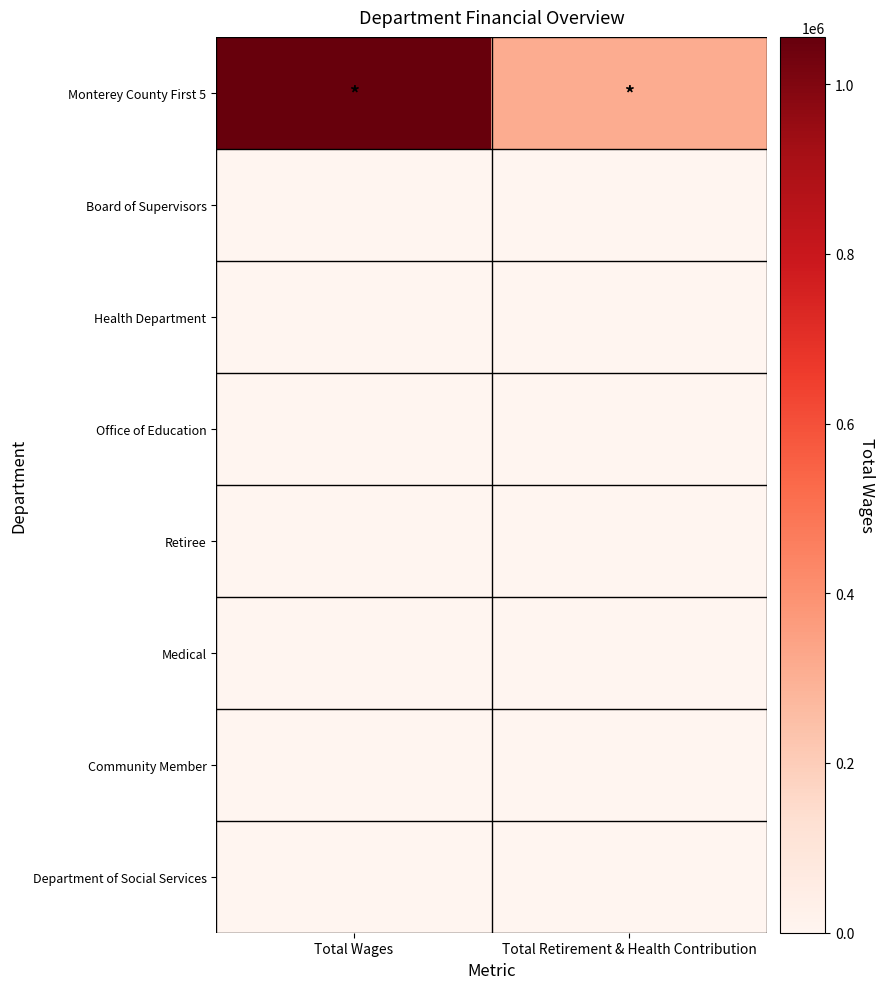

At Total Wages, list the series in order from largest to smallest.

Monterey County First 5, Board of Supervisors, Health Department, Office of Education, Retiree, Medical, Community Member, Department of Social Services